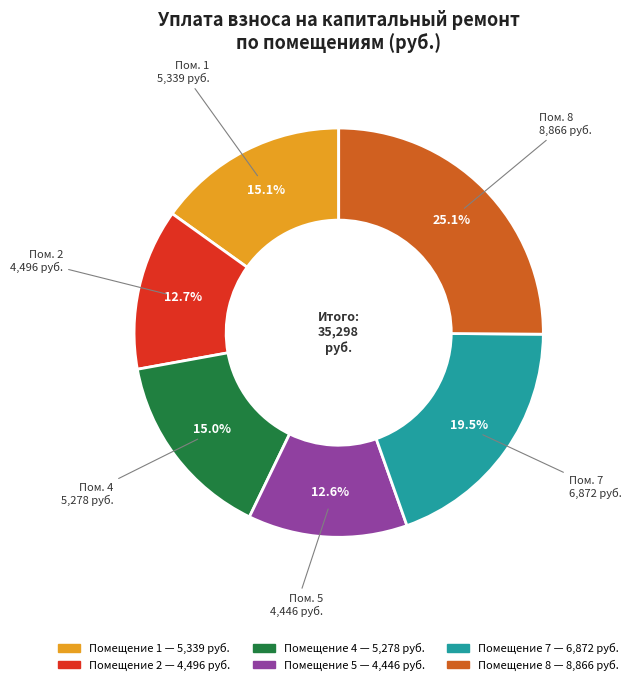

Does any single category account for the majority?

No